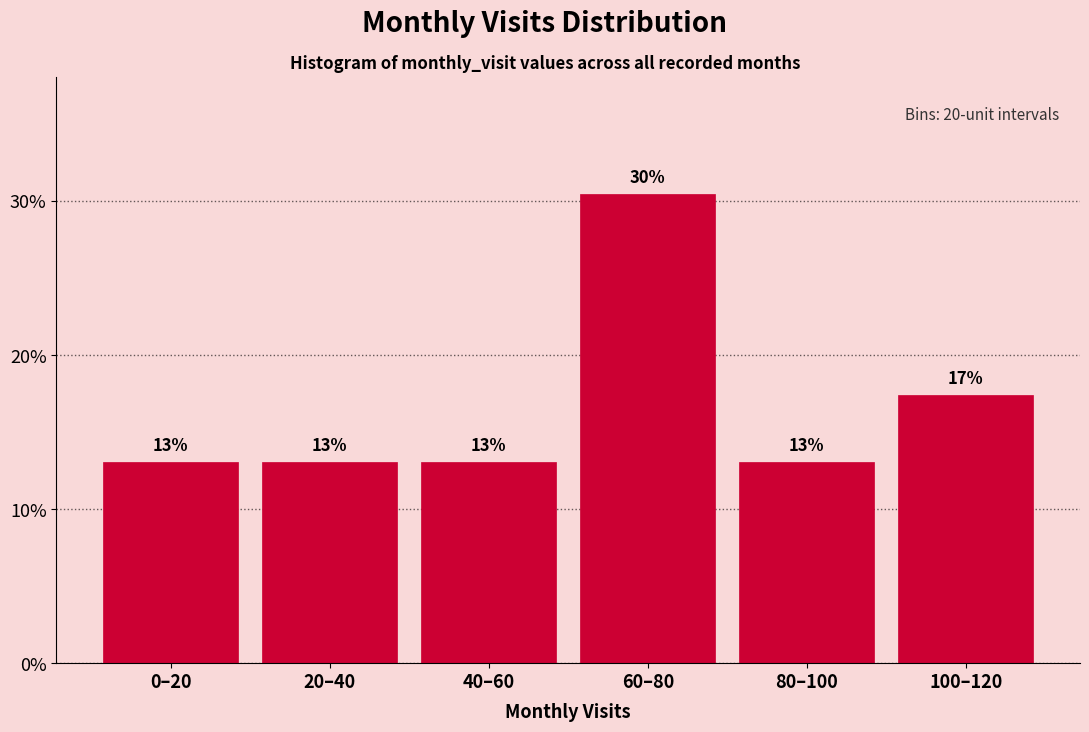

Where is the data nearest to the value 21?

100–120